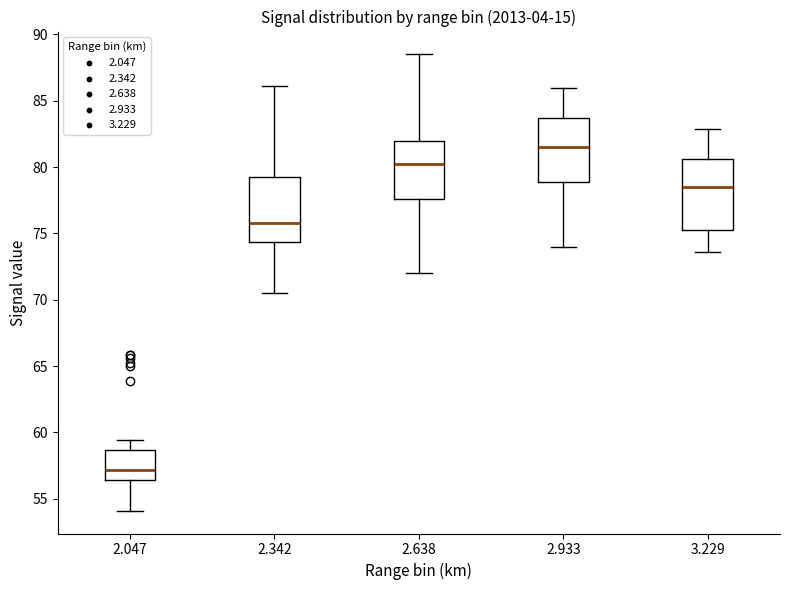

Reading left to right, read every box against the y-axis: the position of its median line, the range the box covers, and the ends of its whiskers. The values are not printed on the chart, so give them approximately, as read against the axis.

2.047: median 57.0, box 56.5 to 58.5, whiskers 54.0 to 59.5
2.342: median 76.0, box 74.5 to 79.5, whiskers 70.5 to 86.0
2.638: median 80.5, box 77.5 to 82.0, whiskers 72.0 to 88.5
2.933: median 81.5, box 79.0 to 83.5, whiskers 74.0 to 86.0
3.229: median 78.5, box 75.5 to 80.5, whiskers 73.5 to 83.0